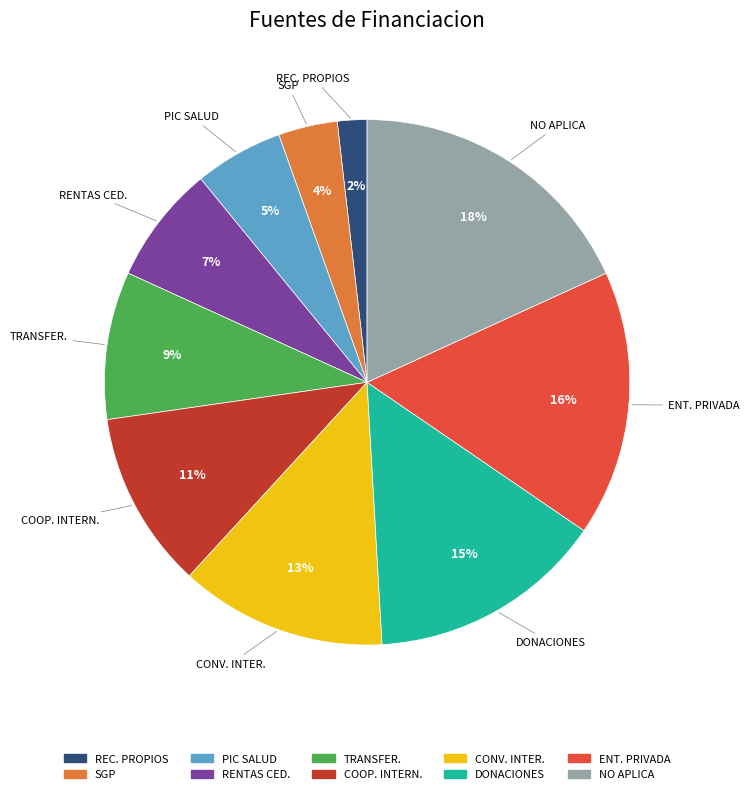

Does any single category account for the majority?

No